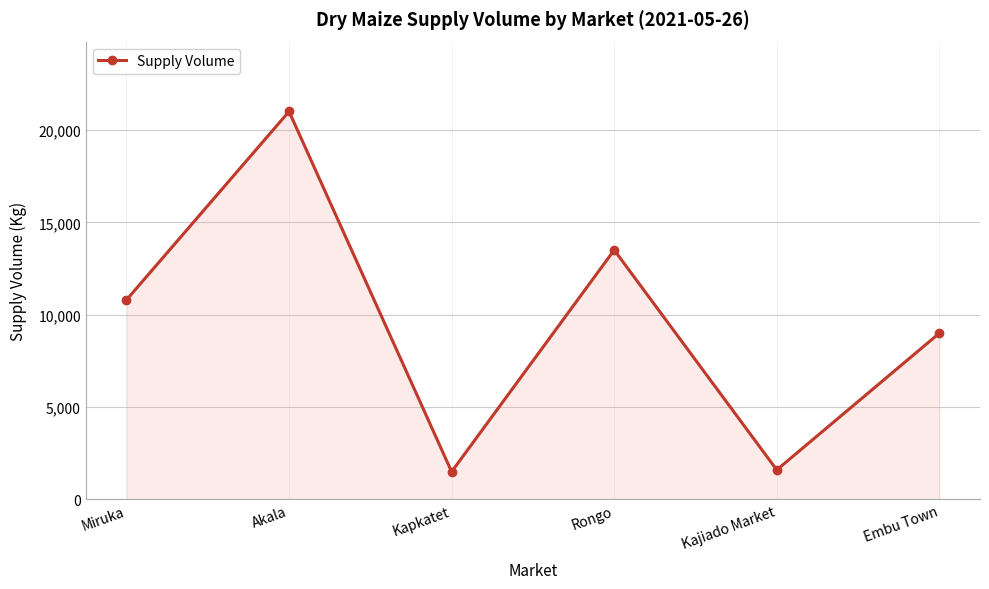

How many lines are shown in the chart?

1